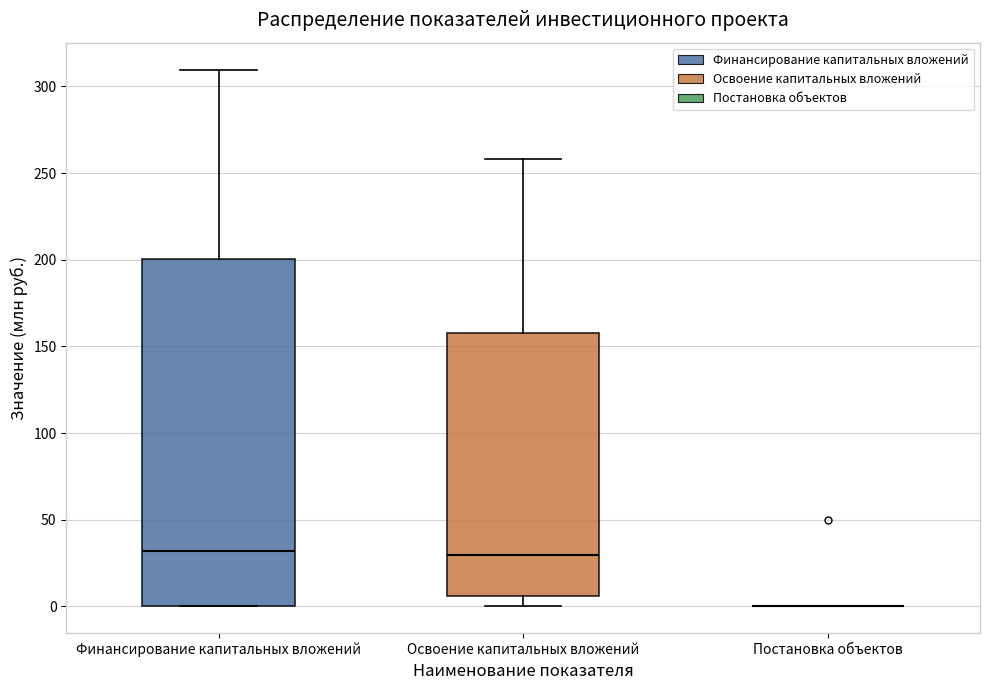

Which box is the tallest, from its lower edge to its upper edge?

Финансирование капитальных вложений